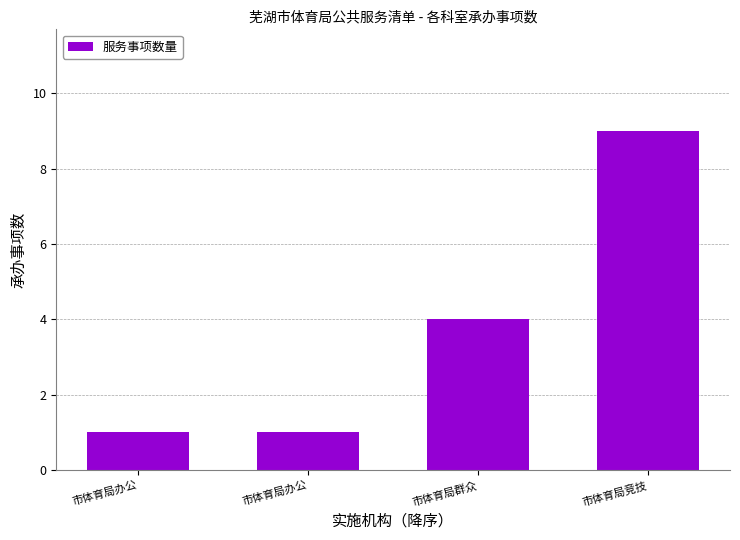

What is the change in value from 市体育局办公 to 市体育局竞技?

+8